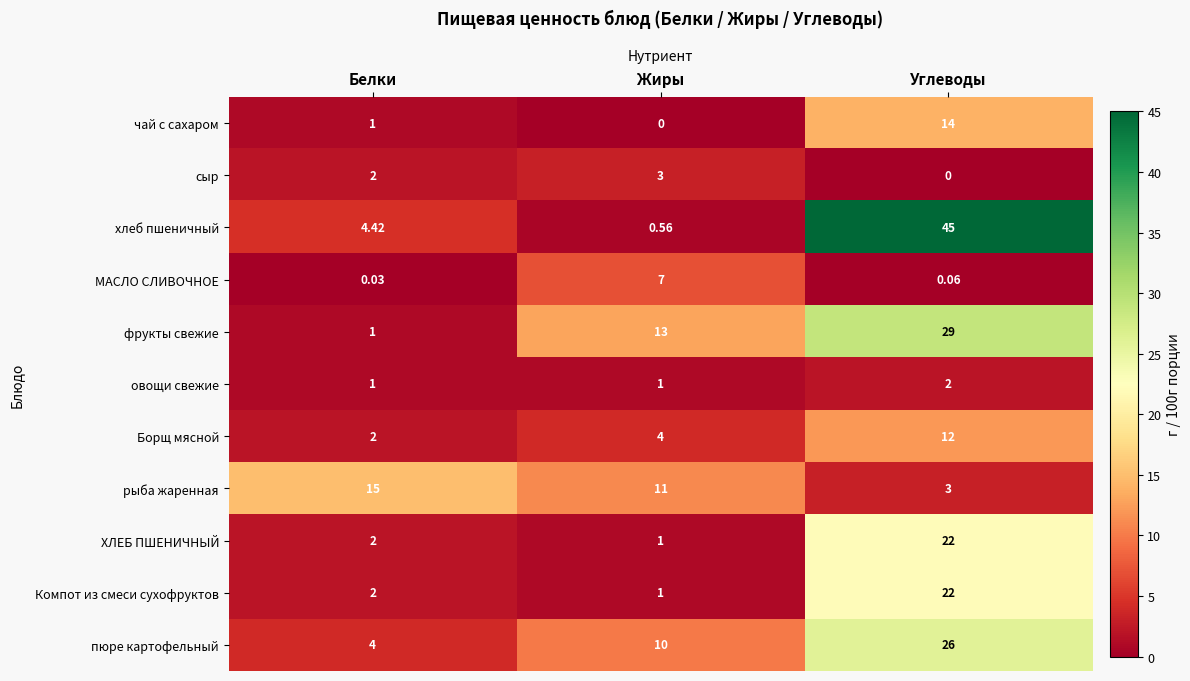

How many distinct data groups are displayed?

11